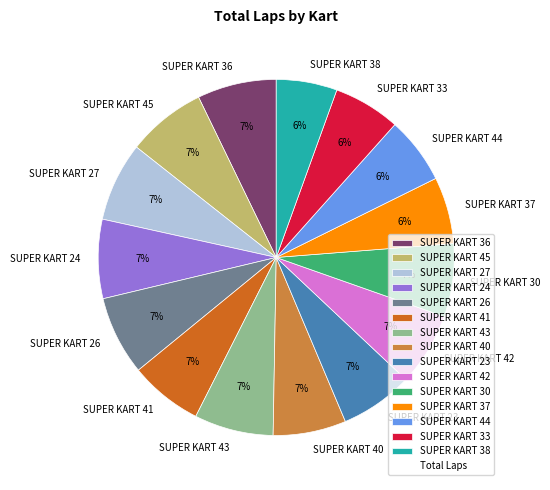

Combined, do SUPER KART 24 and SUPER KART 26 account for over 50%?

No